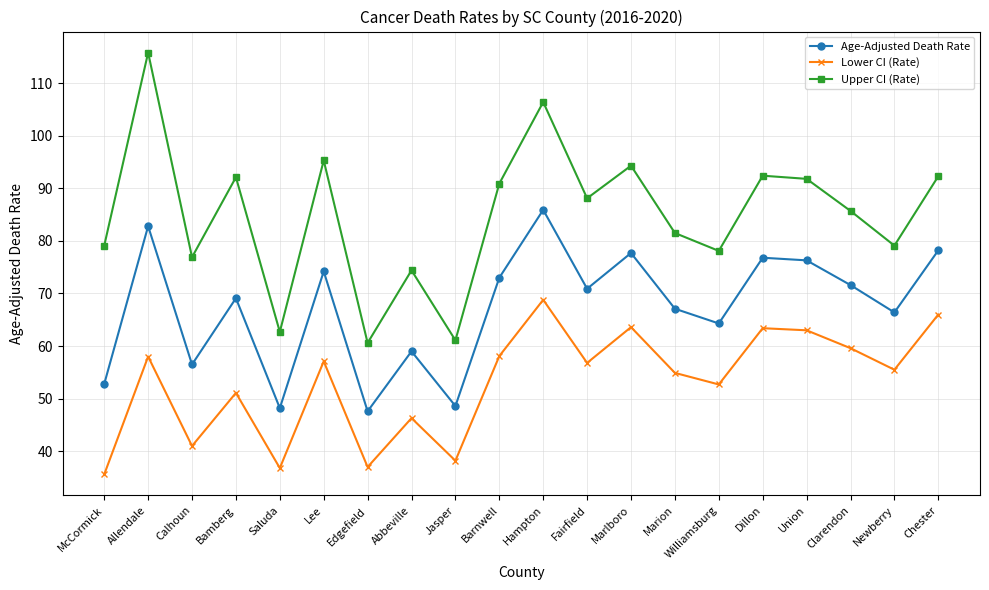

Which series has the largest range (max minus min)?

Upper CI (Rate)